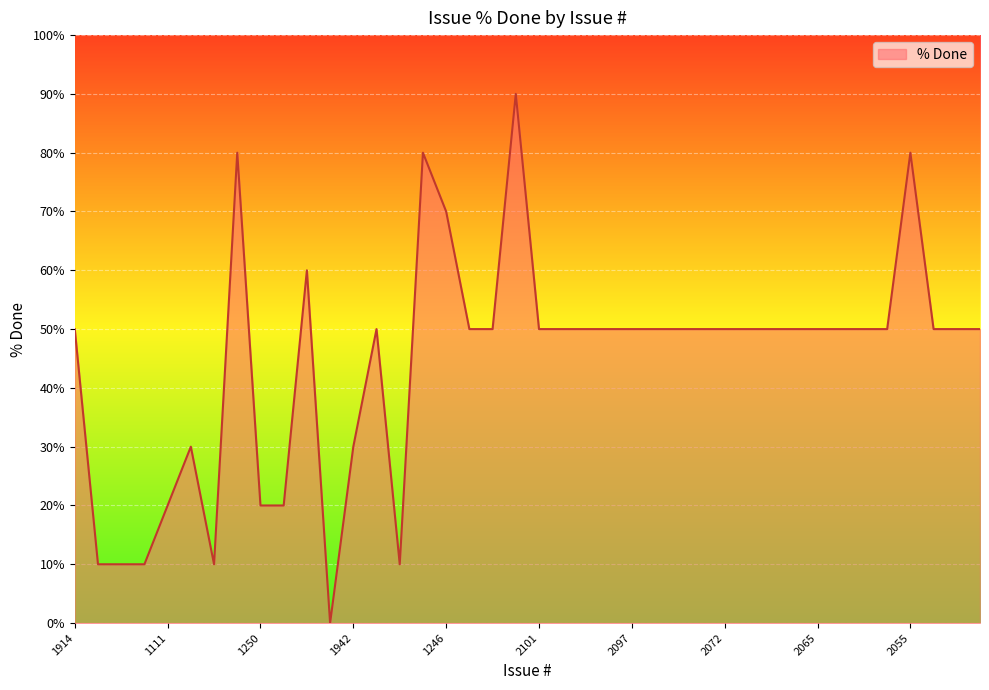

True or false: there are more than 2 points higher than both neighbors.

True